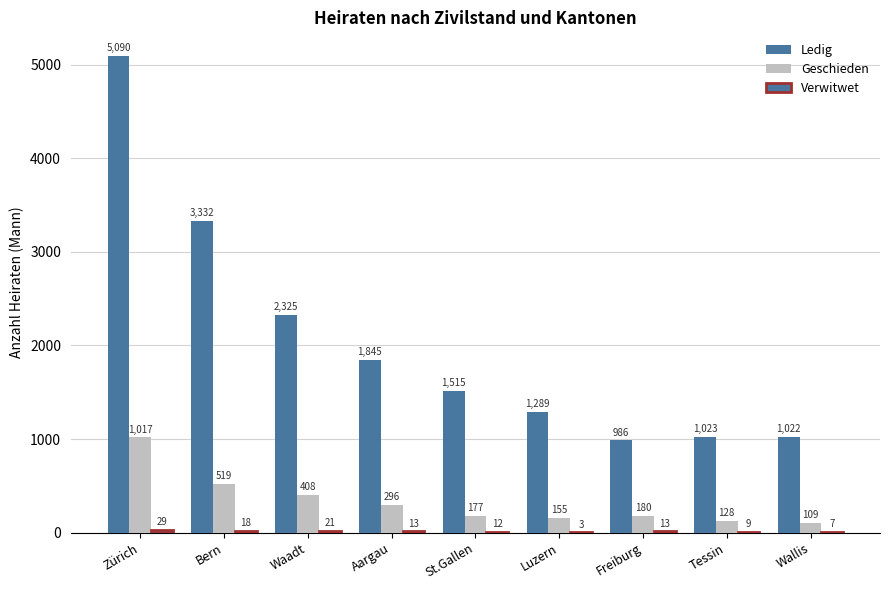

How many groups of bars are there?

9